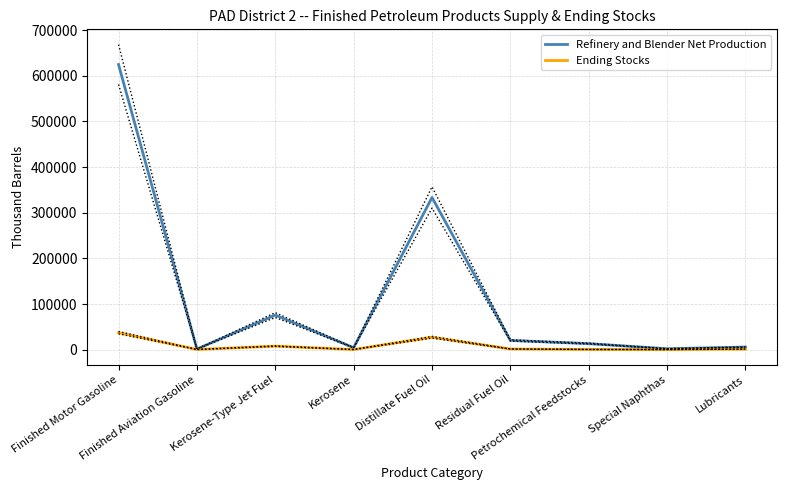

True or false: Refinery and Blender Net Production and Ending Stocks intersect in this chart.

False